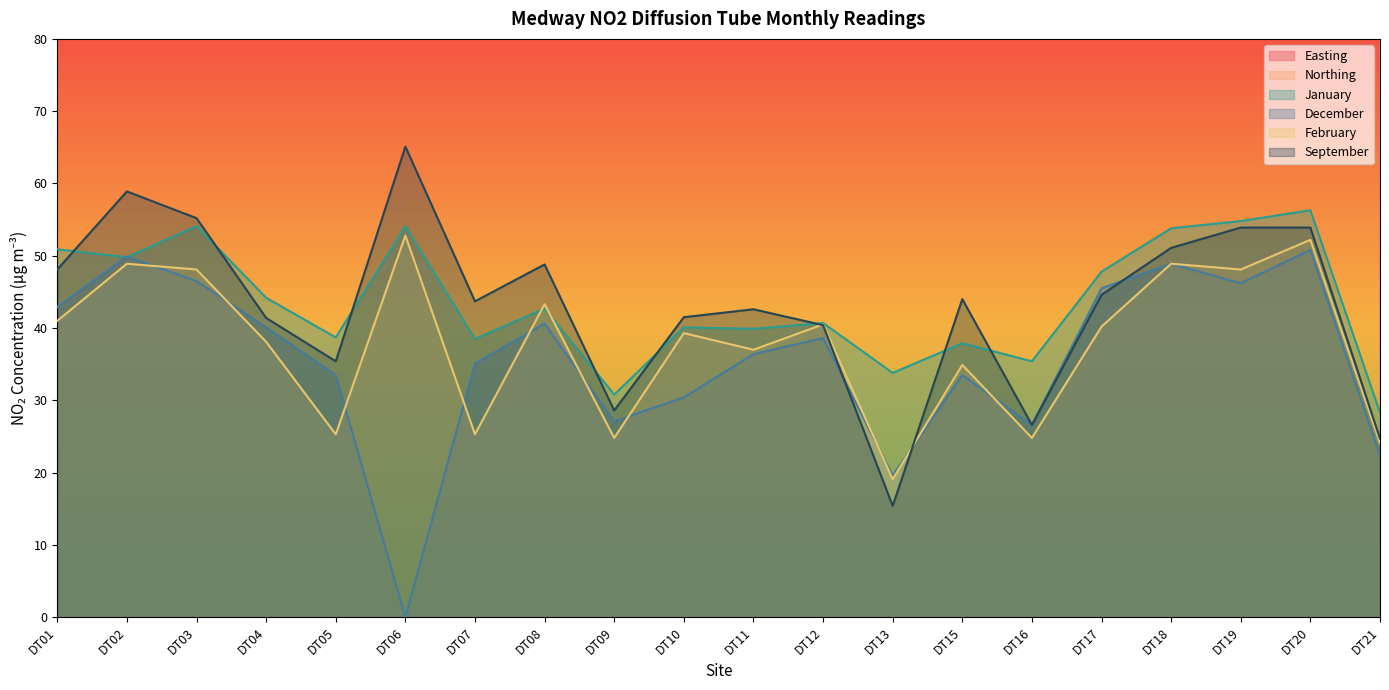

True or false: September and Northing intersect in this chart.

False